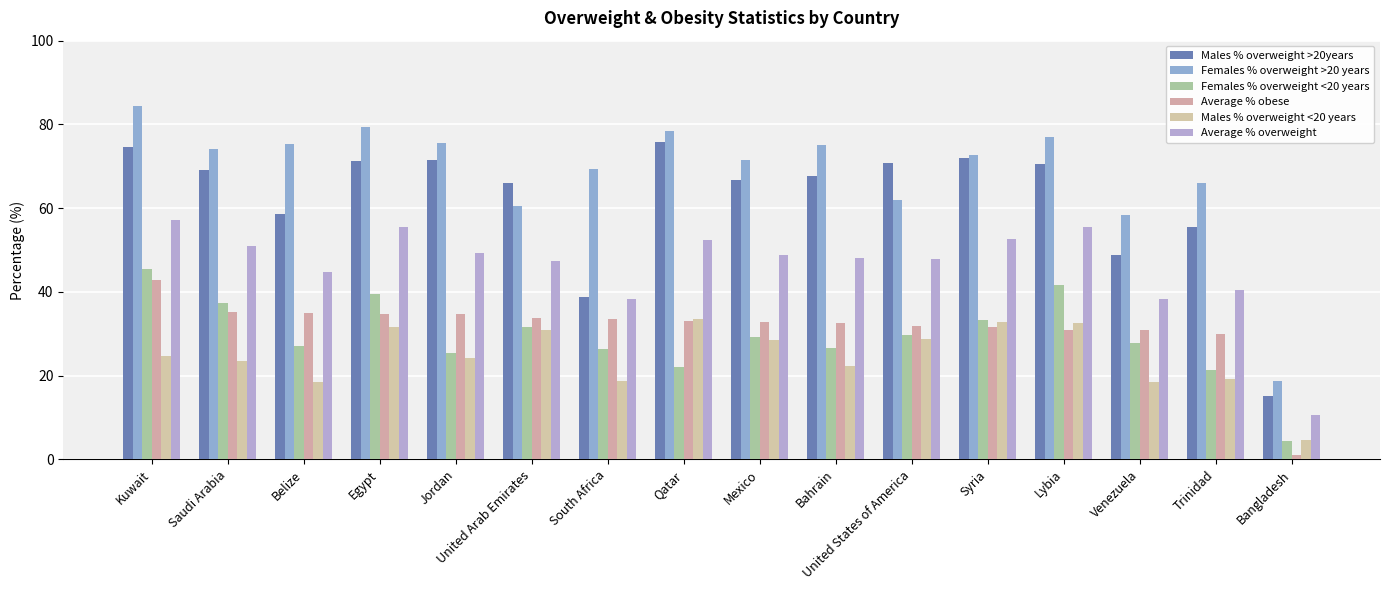

The Average % overweight series shows 25.7 at United States of America. True or false?

False